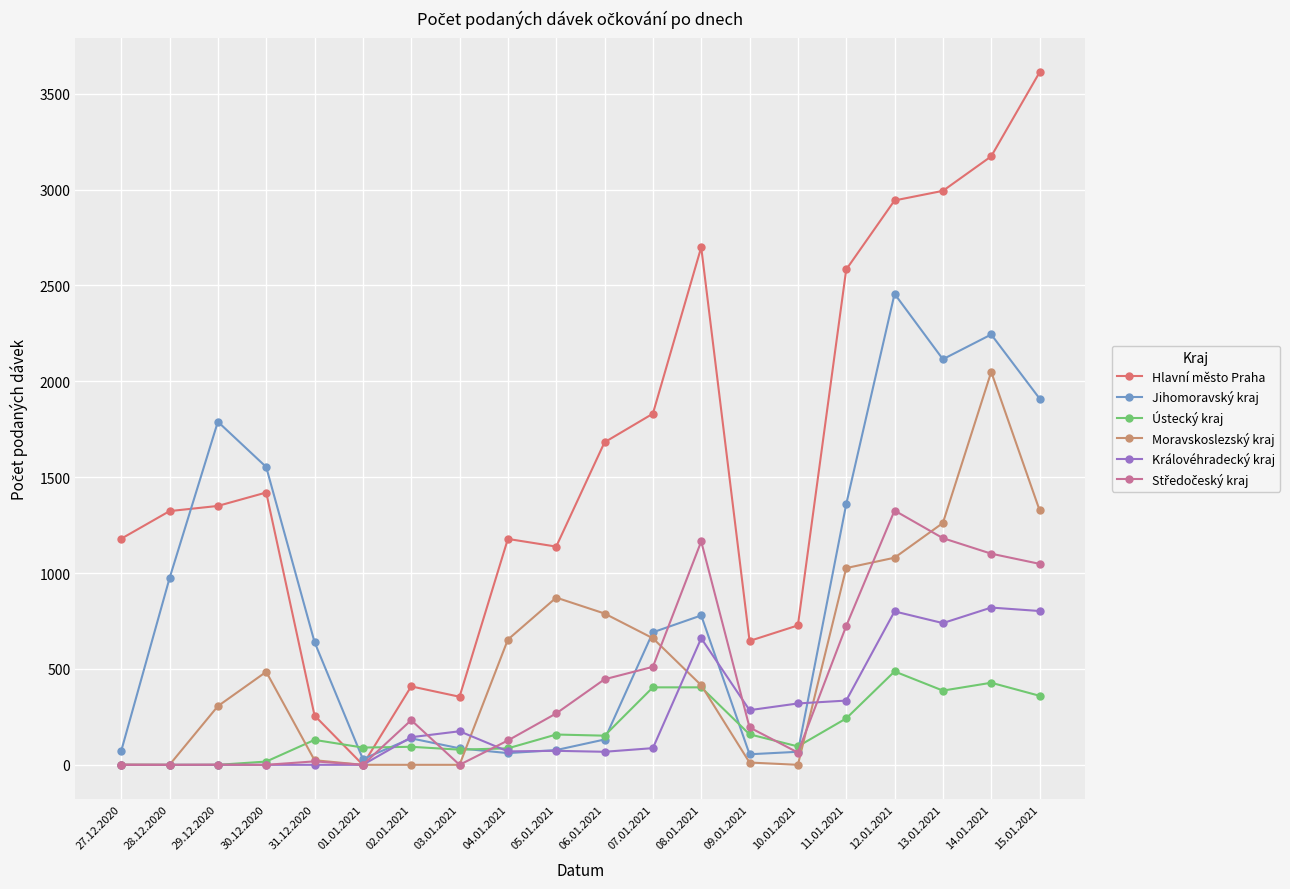

Which series has the largest total across all categories?

Hlavní město Praha